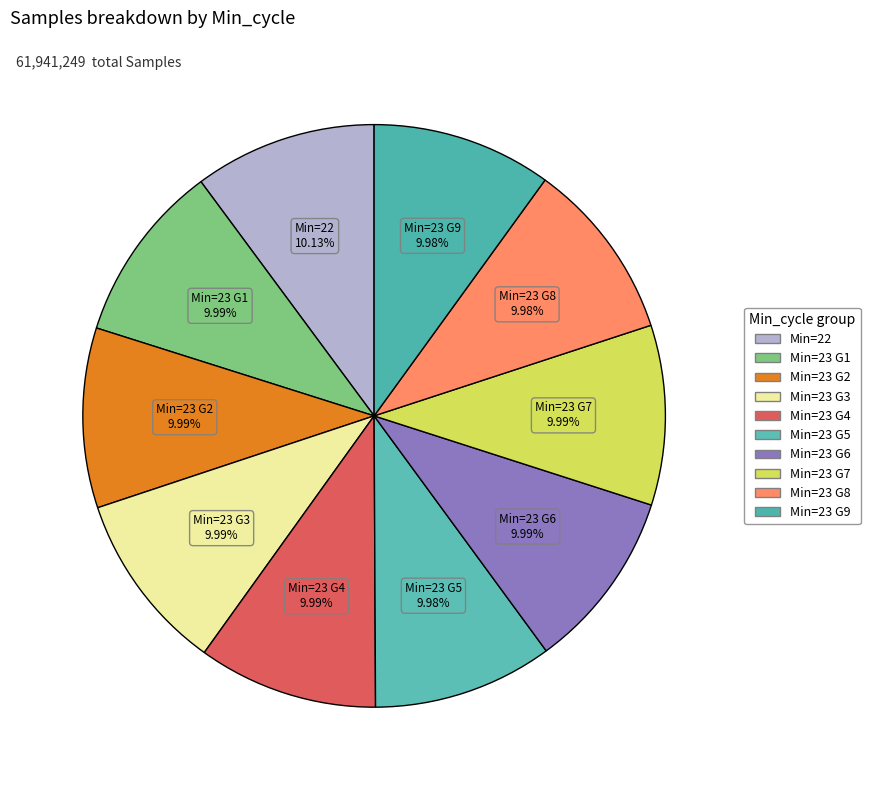

Count the number of slices in the pie.

10